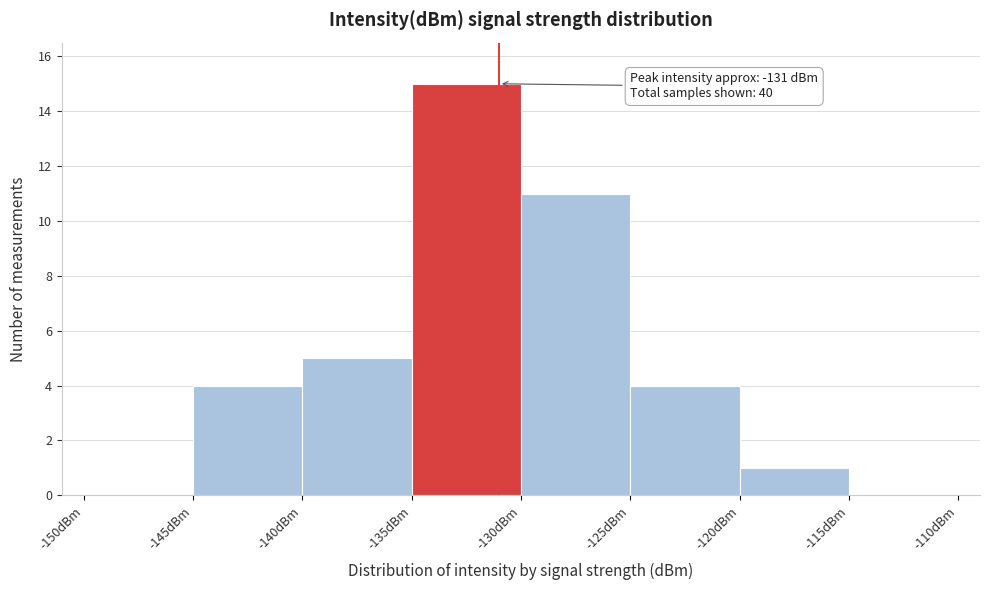

Which range on the x-axis has the tallest bar?

-135 to -130